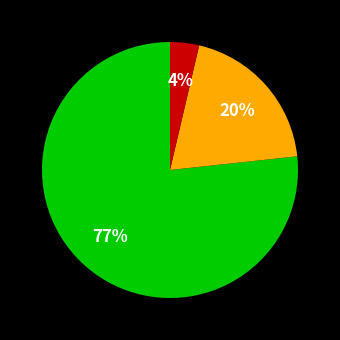

Count the number of slices in the pie.

3